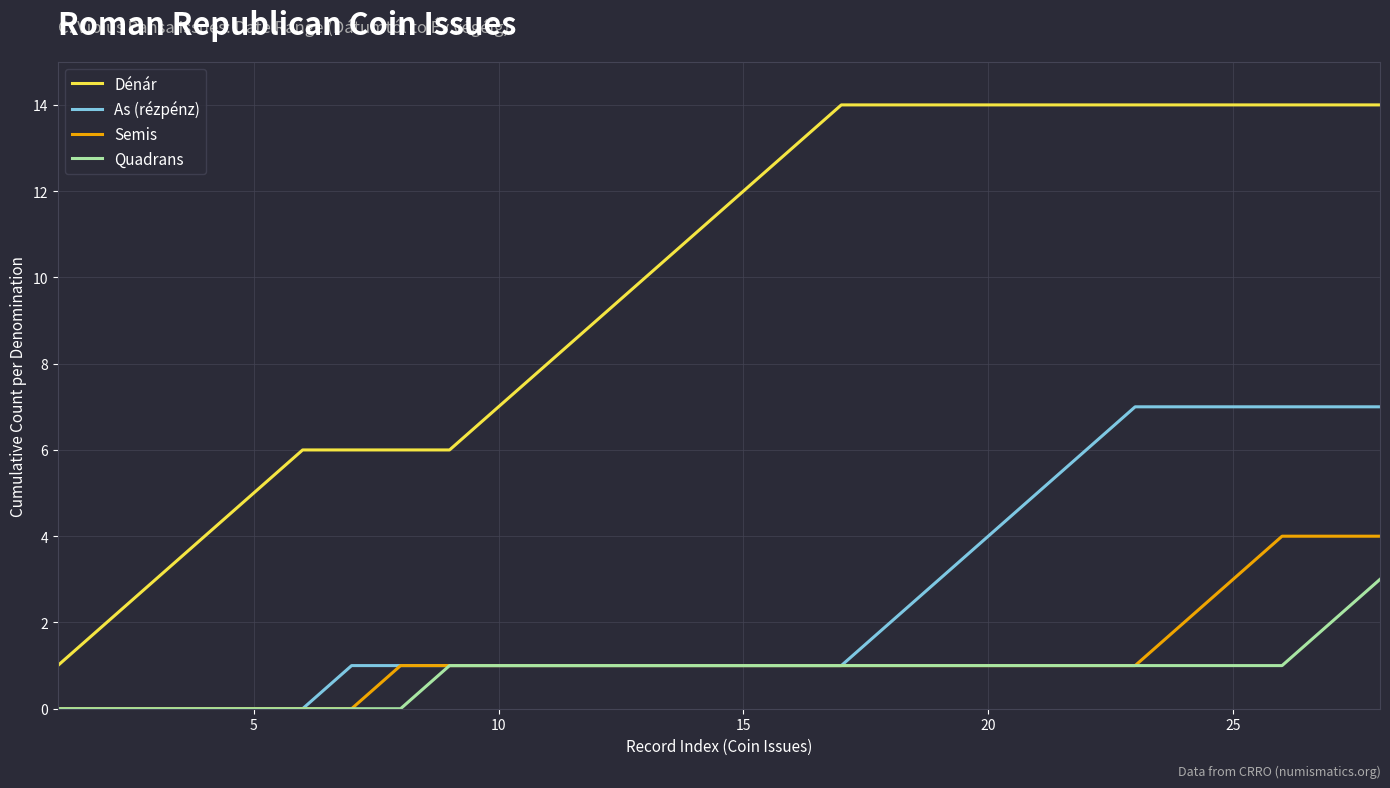

Which series has the largest range (max minus min)?

Dénár